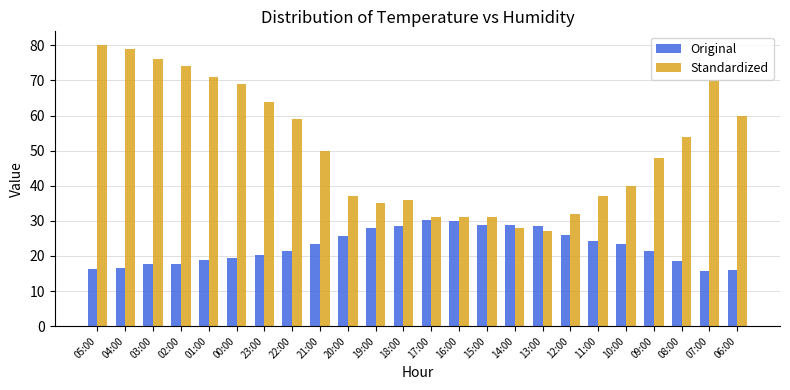

Is it true that Standardized equals 64.2 at 20:00?

False